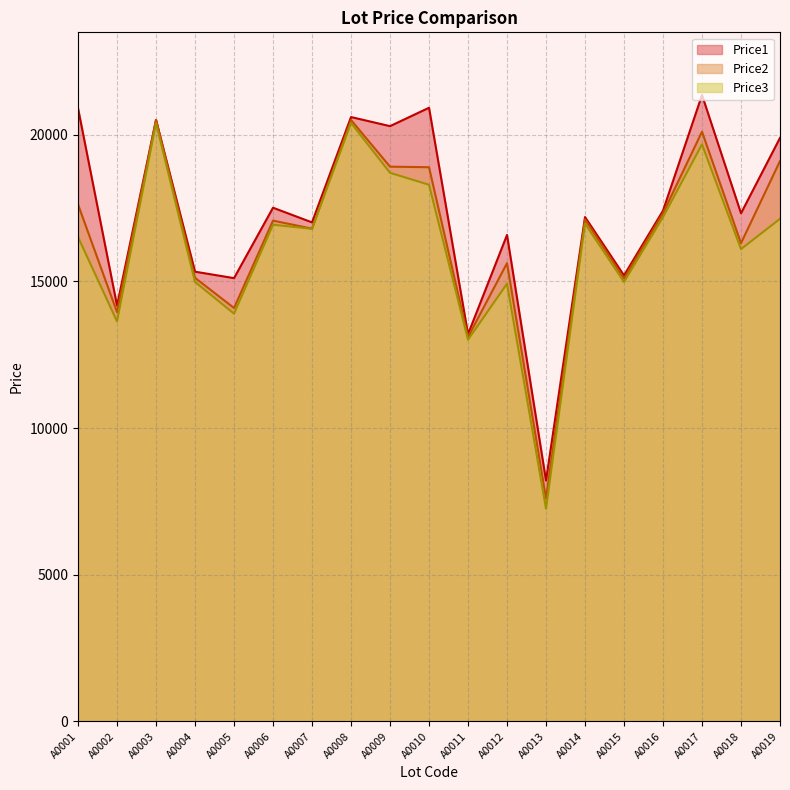

Which category has the highest value in the Price2 series?

A0003